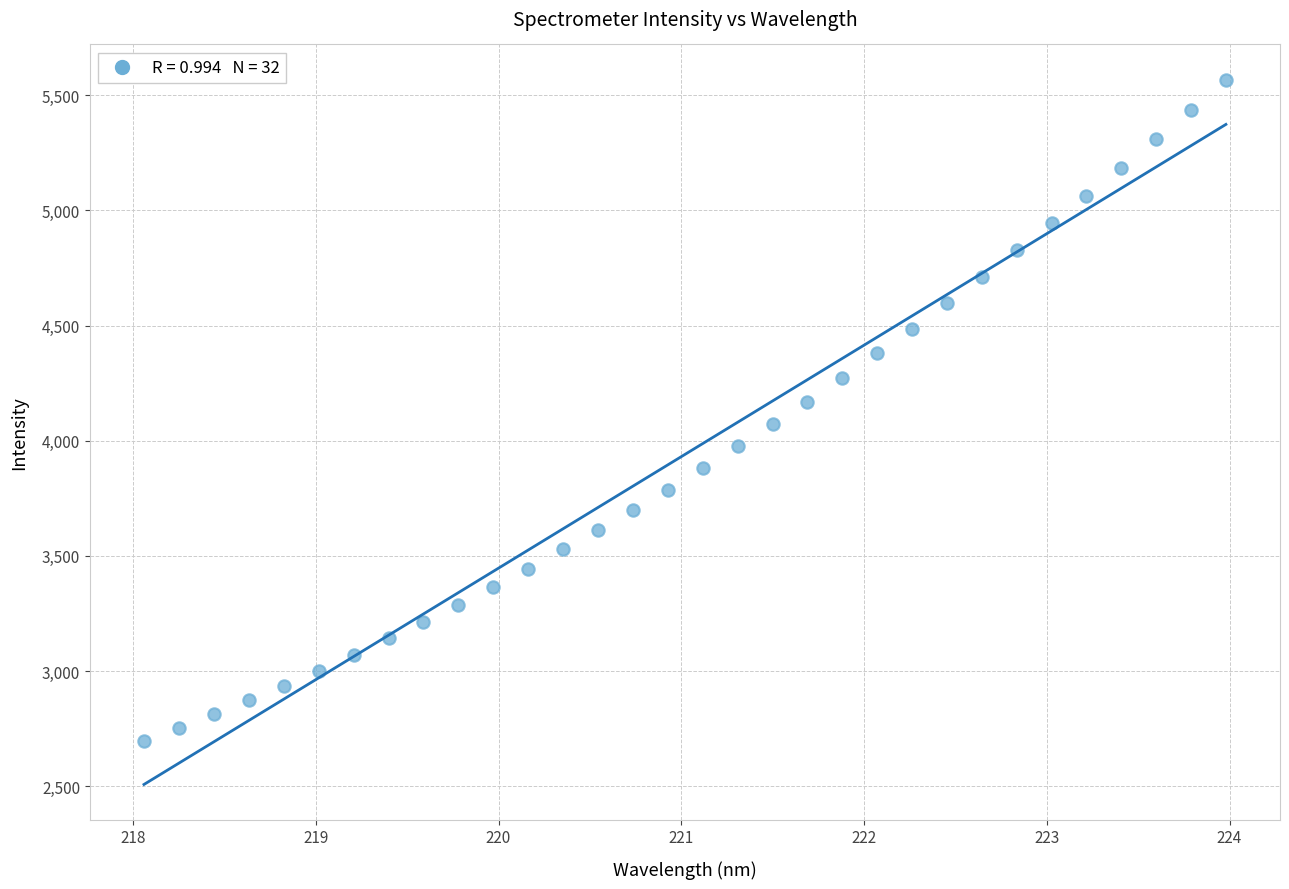

What is the range of X values (max minus min)?

5.9